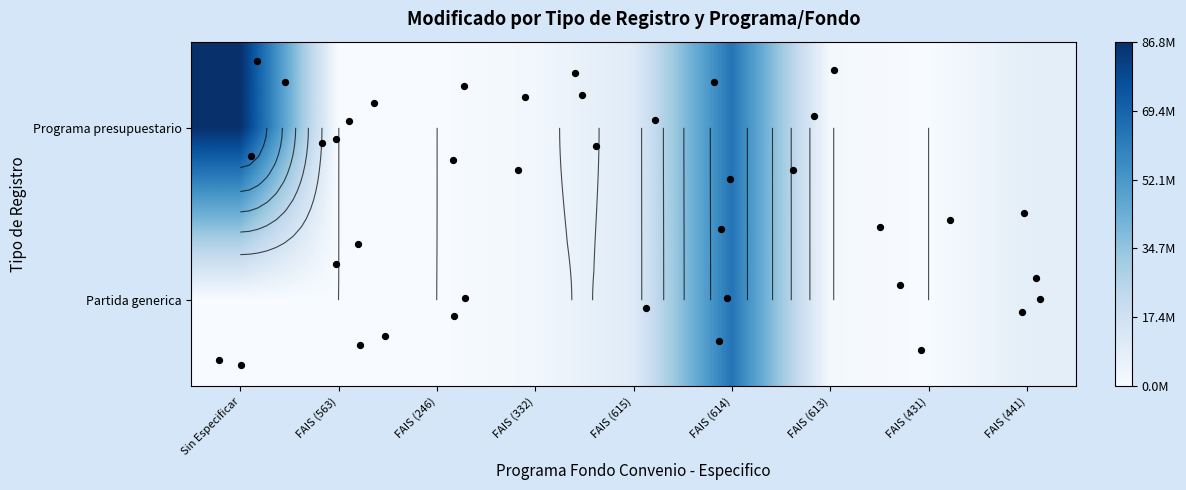

Is the value of Partida generica at FAIS (332) greater than the value of Programa presupuestario at FAIS (615)?

No